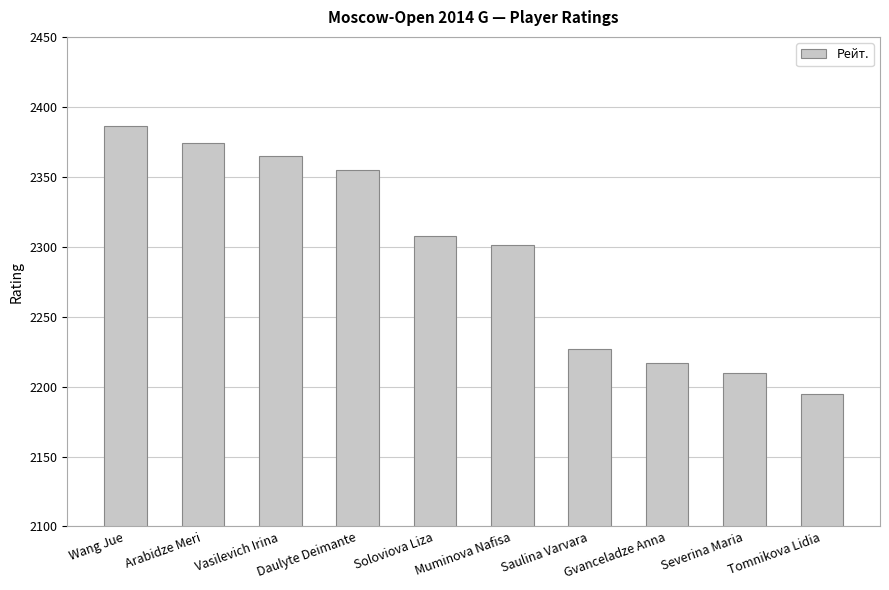

What is the maximum value shown in the chart?

2386